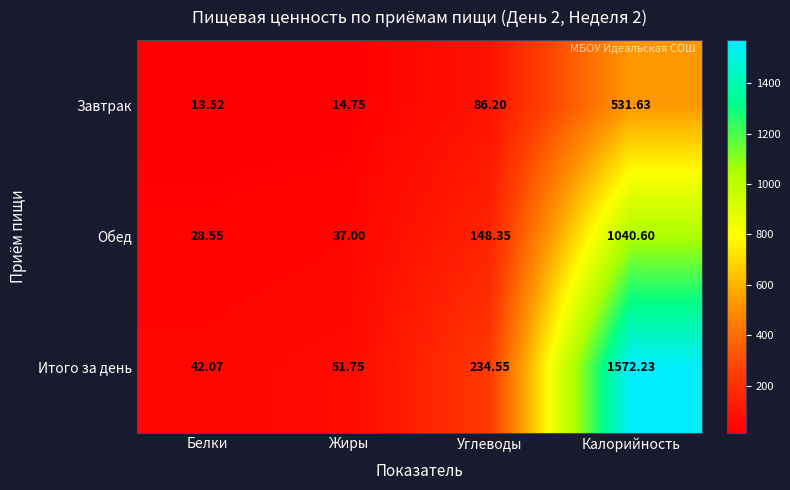

How many categories are shown in the chart?

4